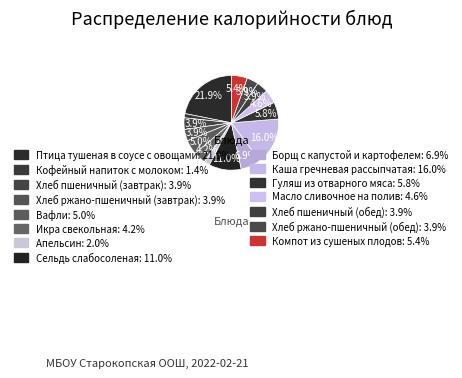

What is the ratio of the value at Апельсин to the value at Каша гречневая рассыпчатая?

0.1